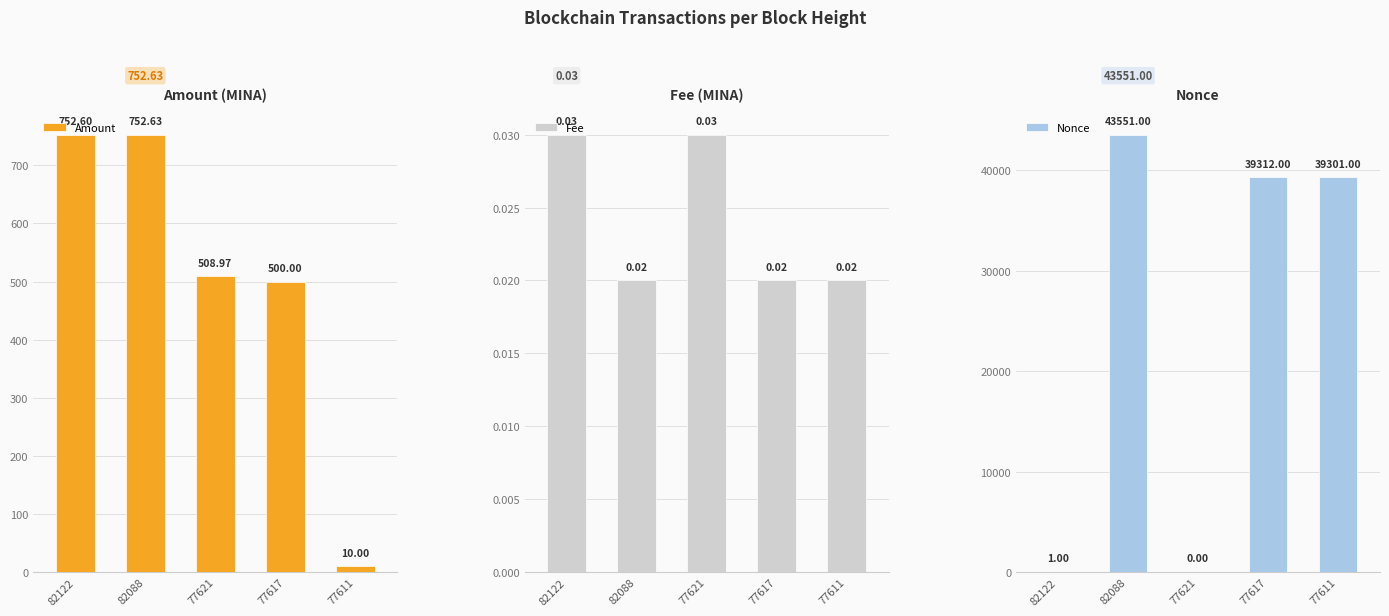

Rank the series at 77617 from highest to lowest value.

Nonce, Amount, Fee